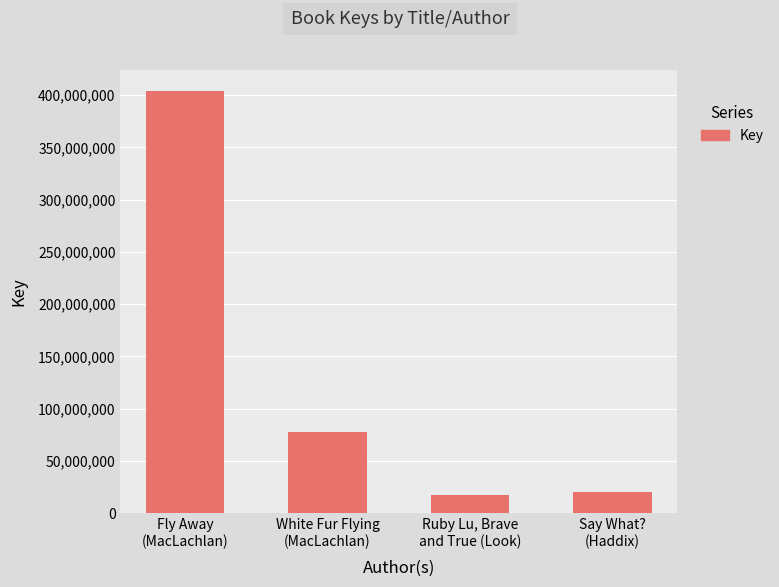

What is the greatest value displayed?

403910348